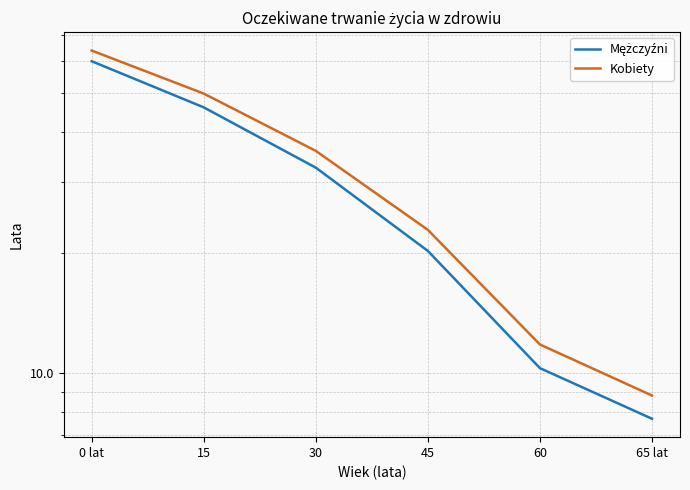

Where does the Kobiety series first go above 35?

0 lat